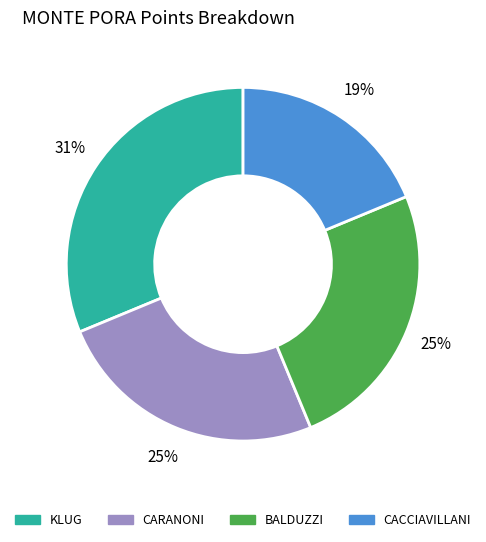

To the nearest percent, what is the average slice percentage?

25%